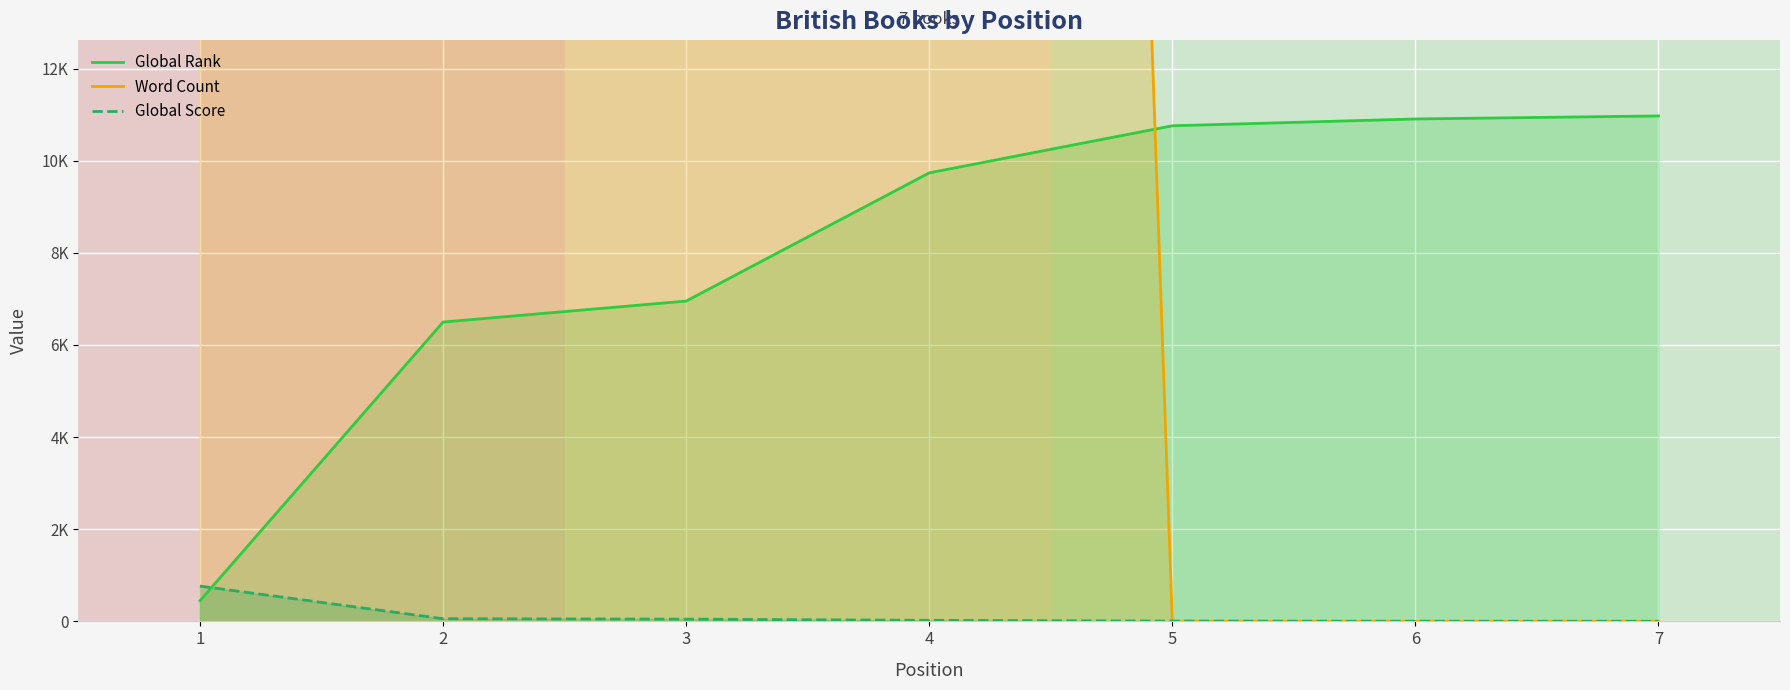

Reading left to right, what are all the values shown in this chart?

Global Rank: 449	6498	6953	9736	10758	10906	10972
Word Count: 172000	57000	199000	150000	0	0	0
Global Score: 766	58	49	23	7	4	3